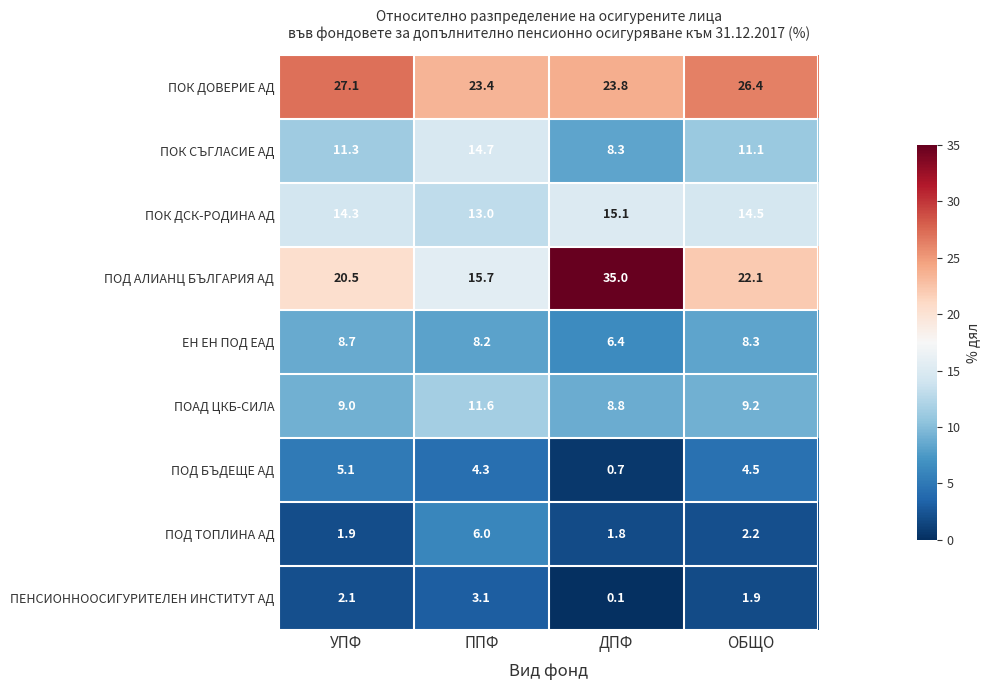

What is the sum of the ЕН ЕН ПОД ЕАД values at ОБЩО and ППФ?

16.5